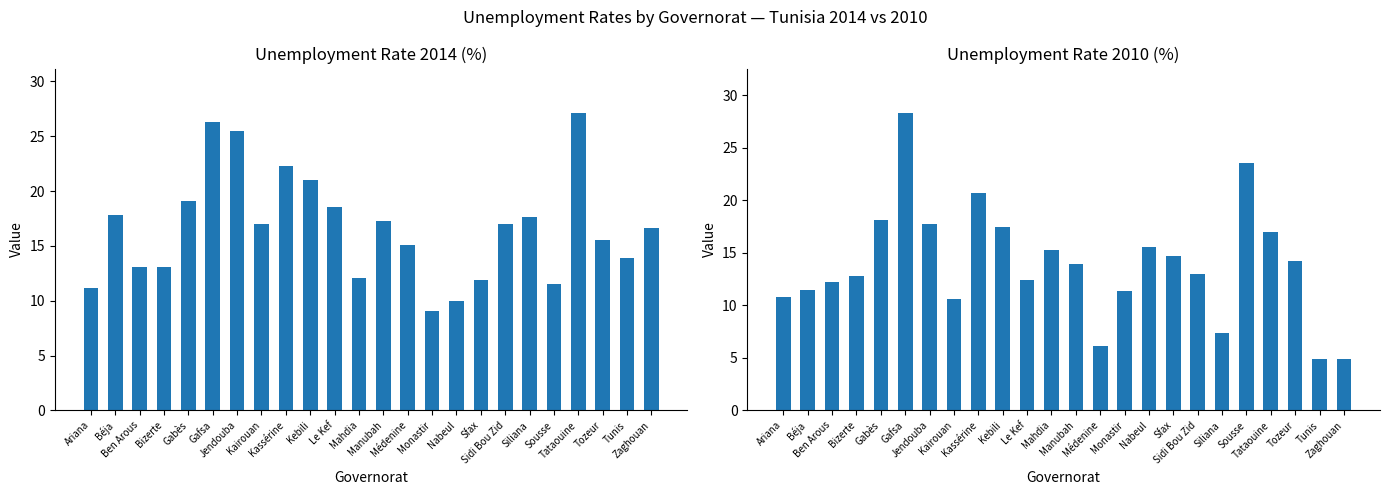

Reading left to right, what are all the values shown in this chart?

Unemployment rate 2014 (%): 11.2	17.8	13.1	13.1	19.1	26.3	25.5	17.0	22.3	21.0	18.5	12.1	17.3	15.1	9.1	10.0	11.9	17.0	17.6	11.5	27.1	15.5	13.9	16.6
Unemployment rate 2010 (%): 10.8	11.5	12.2	12.8	18.1	28.3	17.7	10.6	20.7	17.5	12.4	15.3	13.9	6.1	11.4	15.6	14.7	13.0	7.4	23.6	17.0	14.2	4.9	4.9